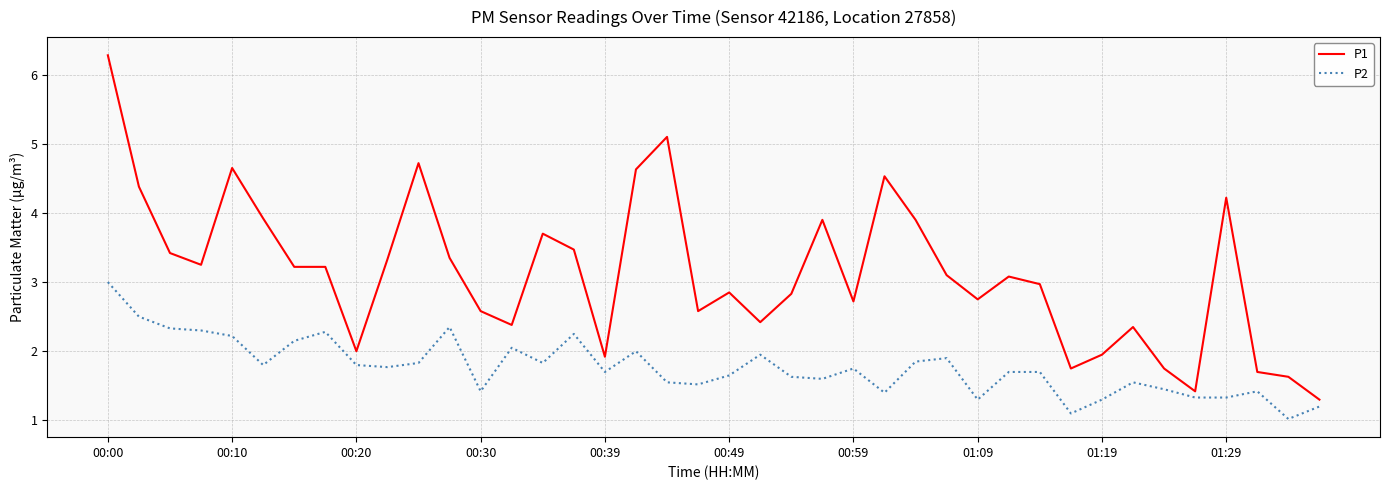

Rank the series by their average value, from lowest to highest.

P2, P1